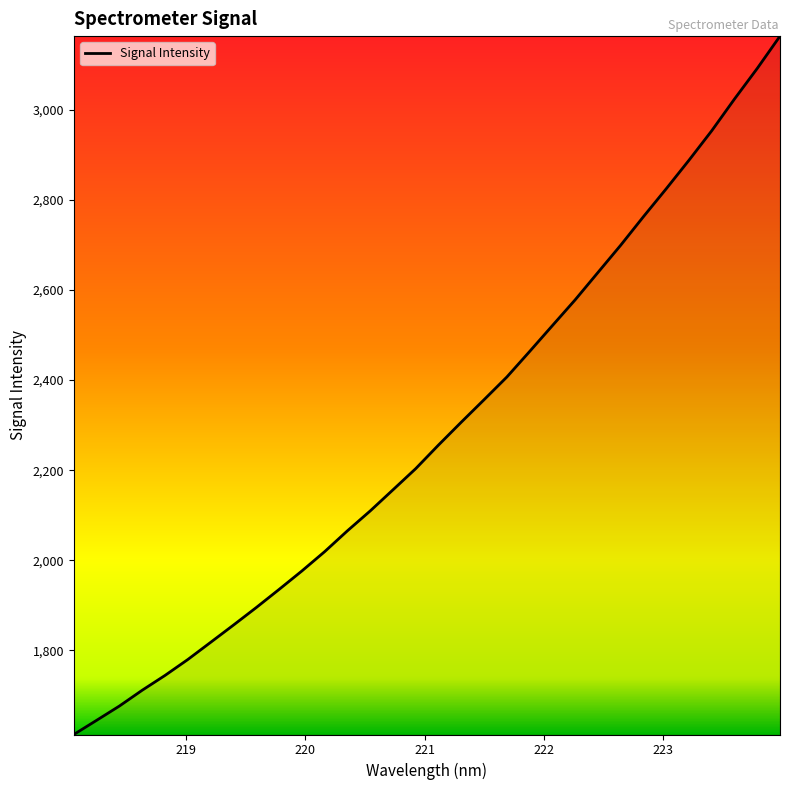

What is the smallest value displayed?

1613.2